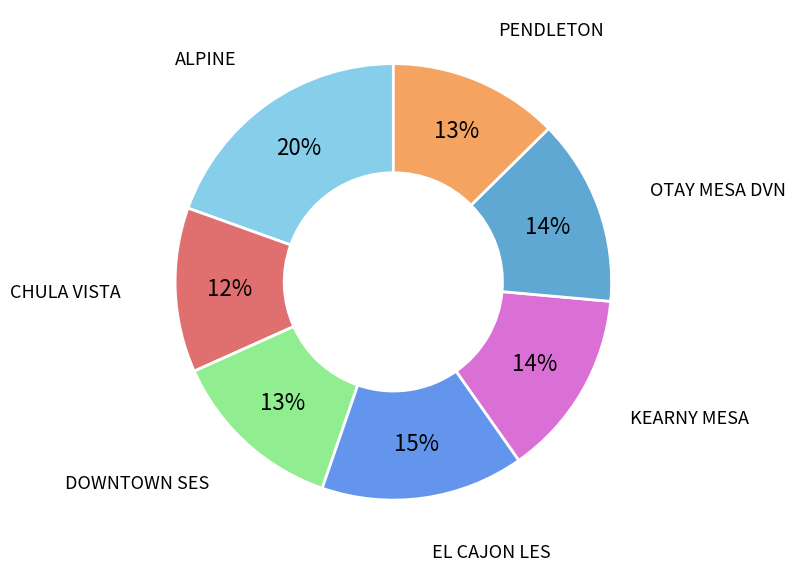

Which has a higher value, OTAY MESA DVN or CHULA VISTA?

OTAY MESA DVN